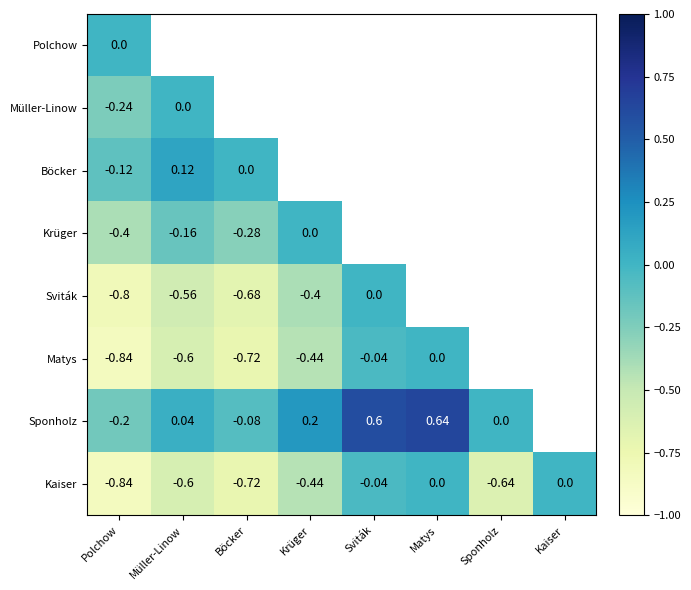

The Kaiser series shows -0.1 at Krüger. True or false?

False